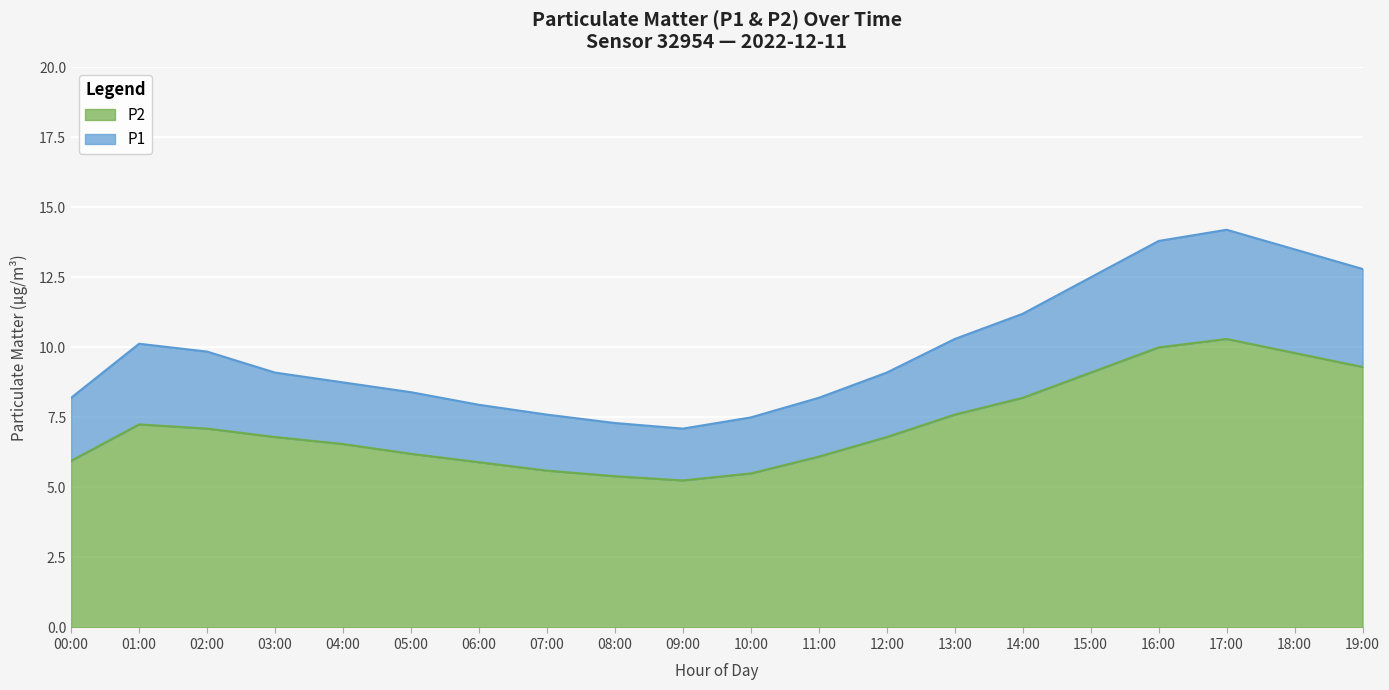

What is the total value across all series at 10:00?

7.5